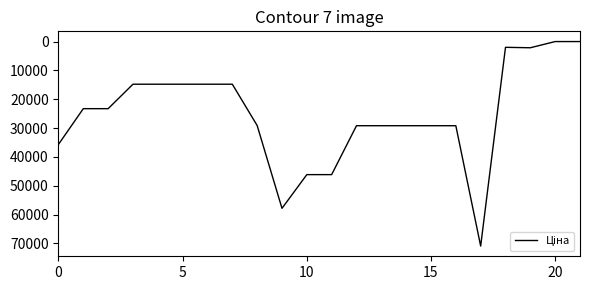

What is the maximum value shown in the chart?

70906.0